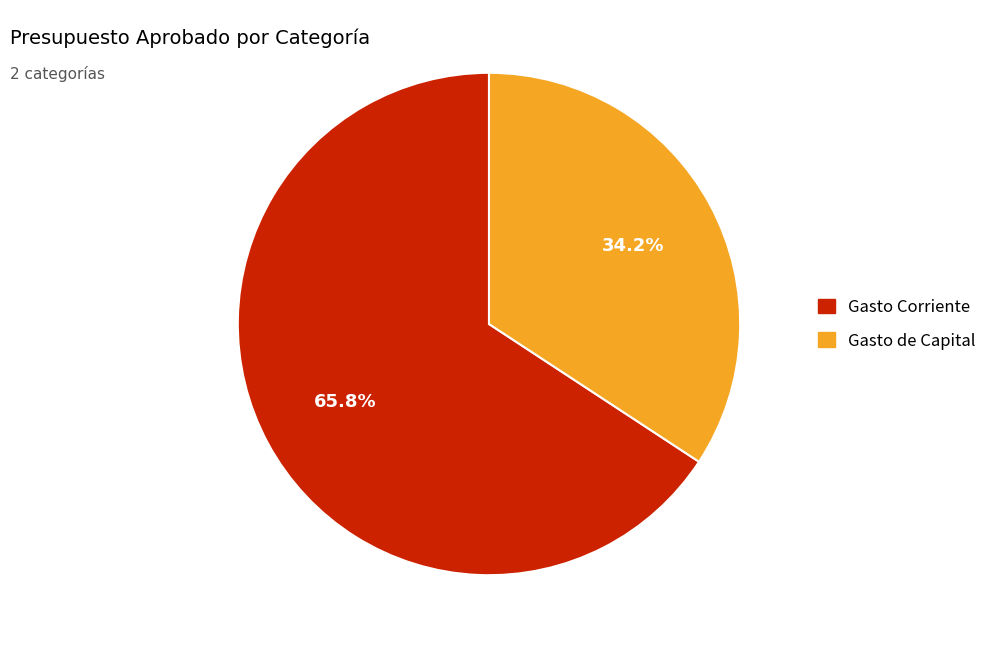

How many segments does this pie chart have?

2